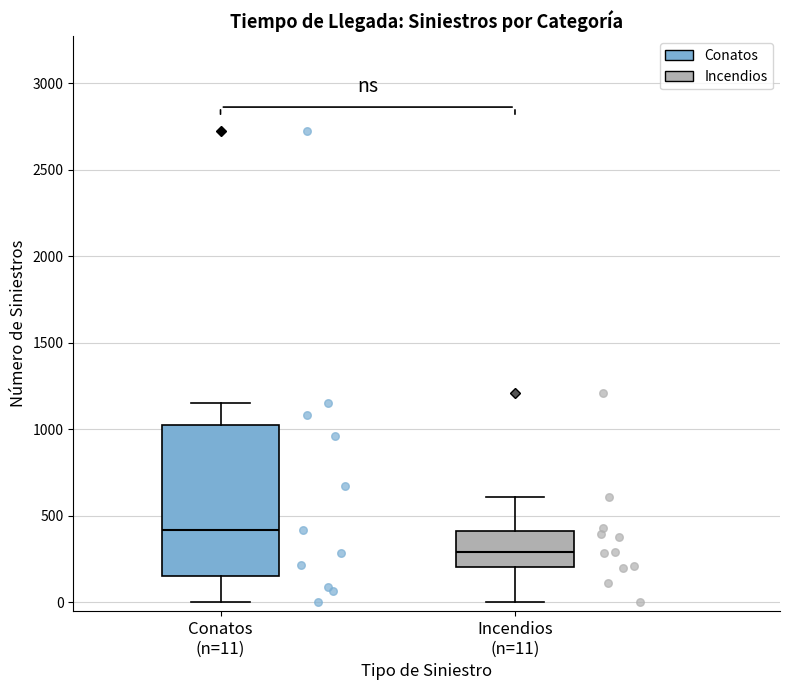

Where does the upper whisker of the box for Incendios (n=11) end on the y-axis? The values are not printed on the chart, so give them approximately, as read against the axis.

600